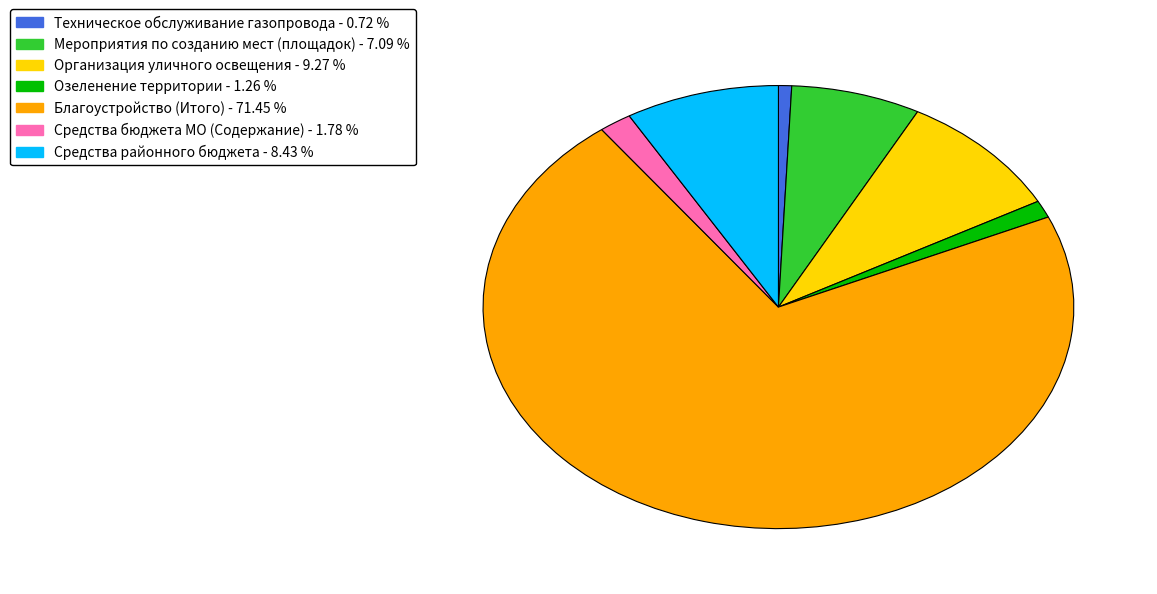

Which category has the biggest portion of the pie?

Благоустройство (Итого)